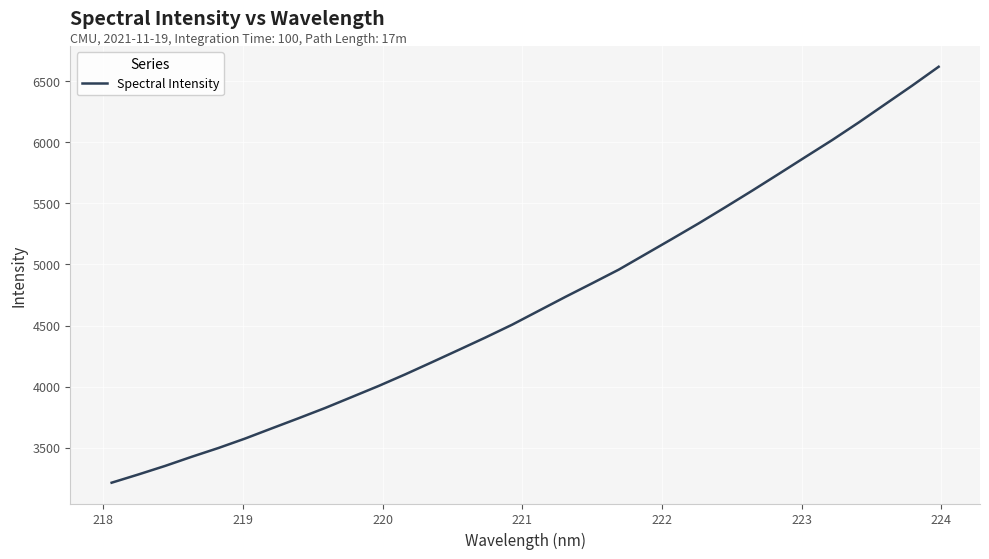

Reading right to left, list all the values displayed in this chart.

6616.0	6460.7	6310.5	6160.3	6015.8	5878.1	5739.5	5602.1	5467.9	5335.7	5208.4	5082.7	4957.0	4845.0	4734.2	4620.4	4506.5	4401.7	4300.5	4200.1	4100.9	4005.7	3915.7	3825.9	3741.7	3659.1	3575.8	3498.4	3426.6	3351.6	3281.8	3214.5